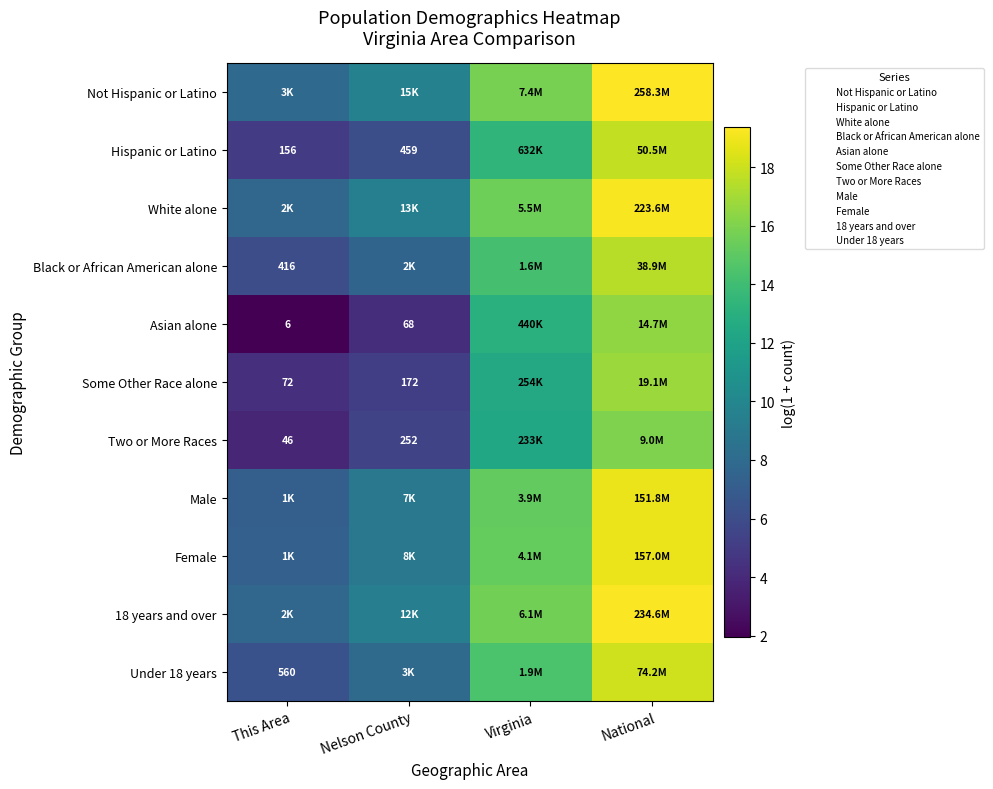

What is the difference between the maximum and second lowest values in the White alone series?

9.8